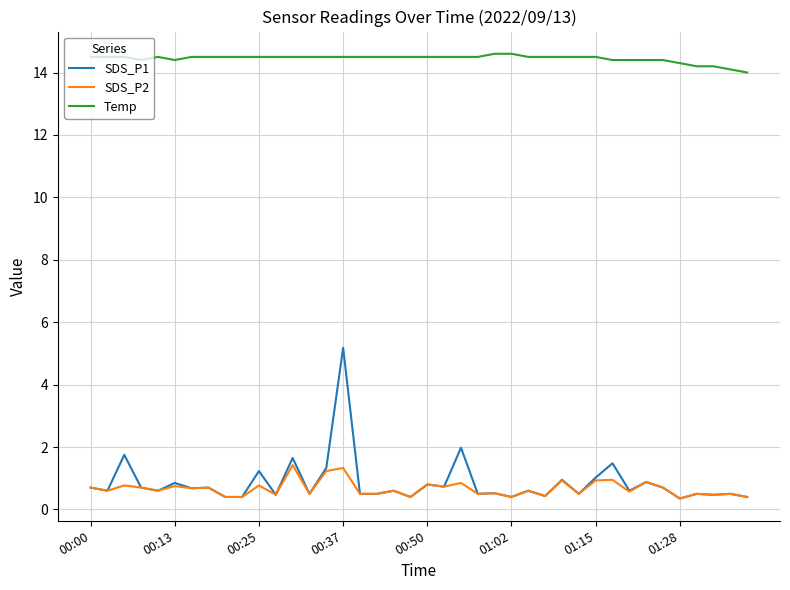

Which series has the largest range (max minus min)?

SDS_P1